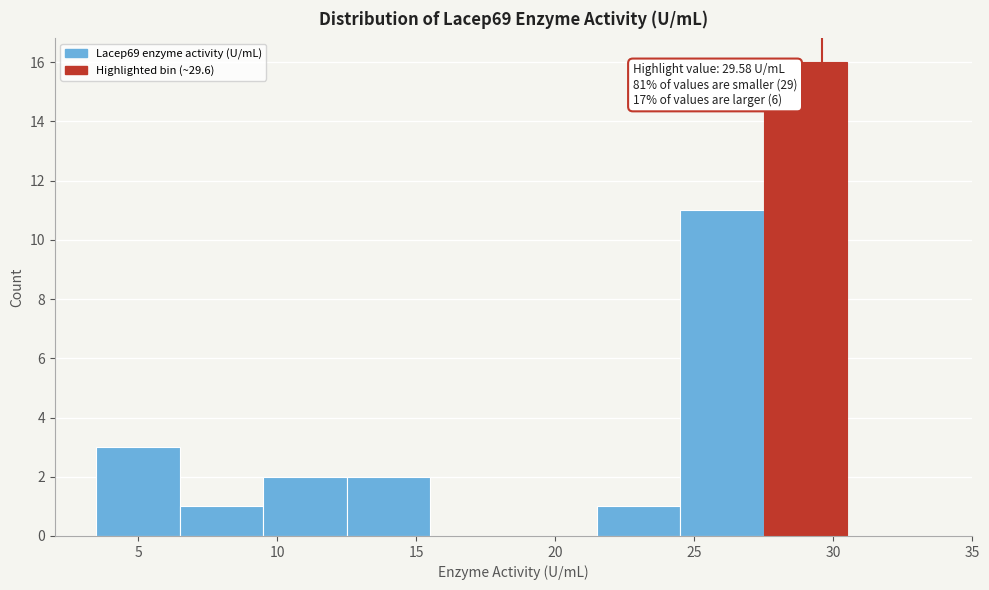

Which range on the x-axis has the tallest bar?

27.5 to 30.5